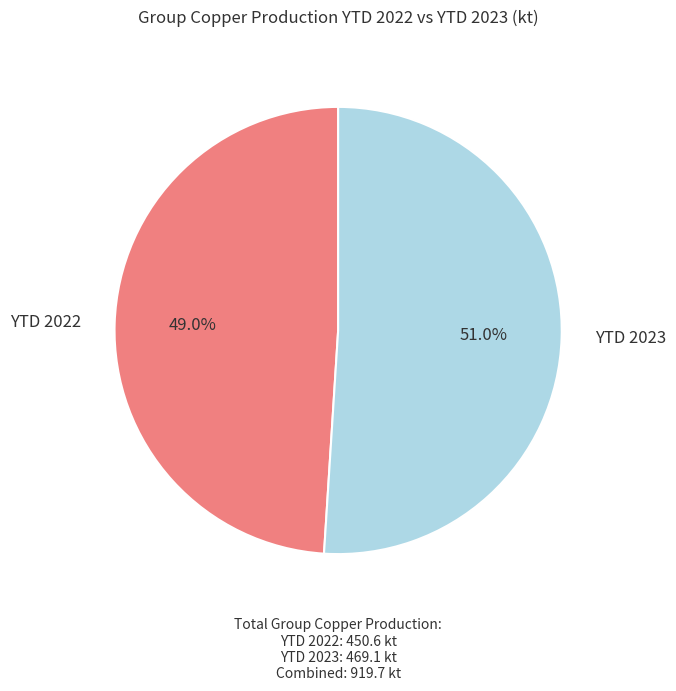

Is there any slice that represents more than half of the pie?

Yes